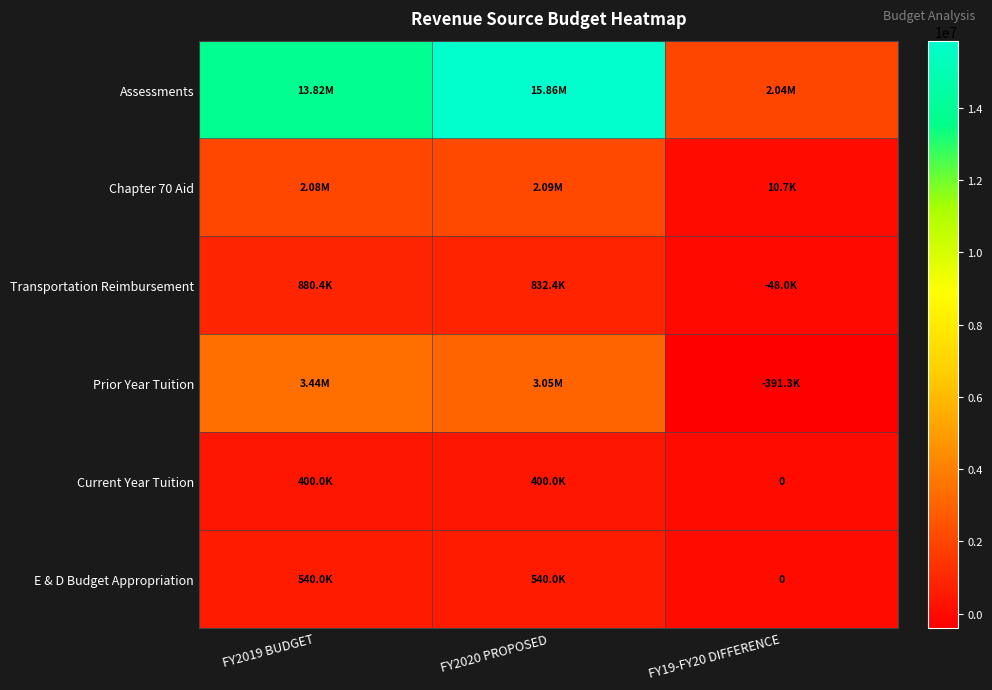

What is the difference between the highest and lowest values at FY19-FY20 DIFFERENCE?

2428576.2